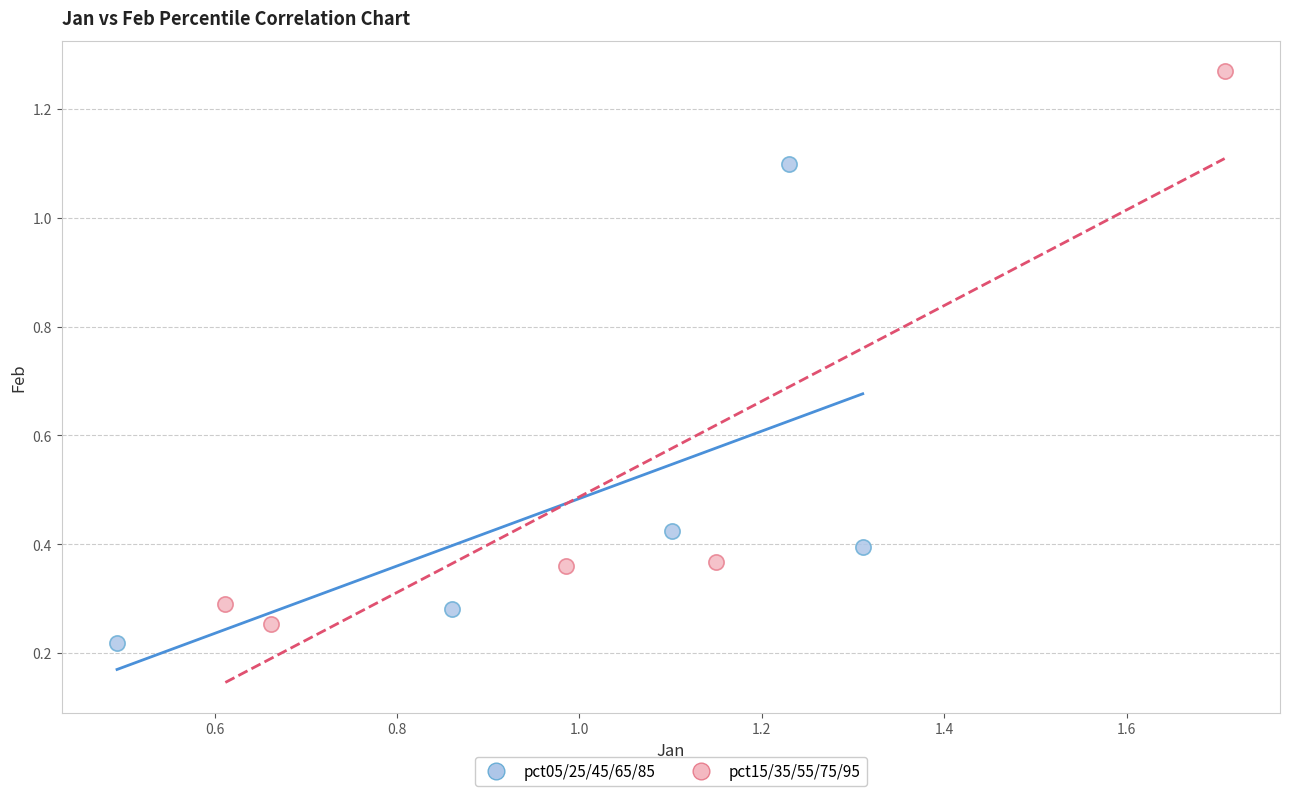

Which series has the widest spread of Y values?

pct15/35/55/75/95